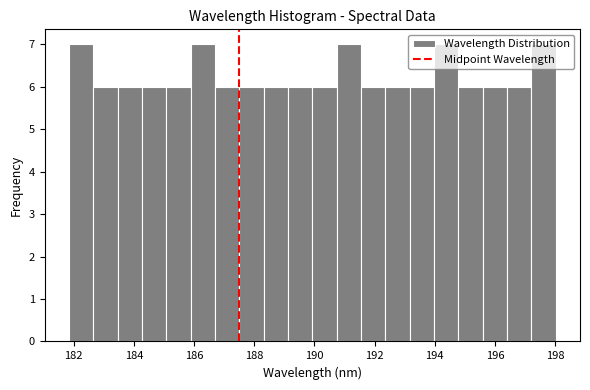

Reading left to right, transcribe this chart: for each bar, give the range it covers on the x-axis and its height. Neither the bar edges nor the heights are printed on the chart, so give them approximately, as read against the axes.

181.8 to 182.6: 7
182.6 to 183.4: 6
183.4 to 184.2: 6
184.2 to 185.0: 6
185.0 to 185.8: 6
185.8 to 186.6: 7
186.6 to 187.6: 6
187.6 to 188.4: 6
188.4 to 189.2: 6
189.2 to 190.0: 6
190.0 to 190.8: 6
190.8 to 191.6: 7
191.6 to 192.4: 6
192.4 to 193.2: 6
193.2 to 194.0: 6
194.0 to 194.8: 7
194.8 to 195.6: 6
195.6 to 196.4: 6
196.4 to 197.2: 6
197.2 to 198.0: 7